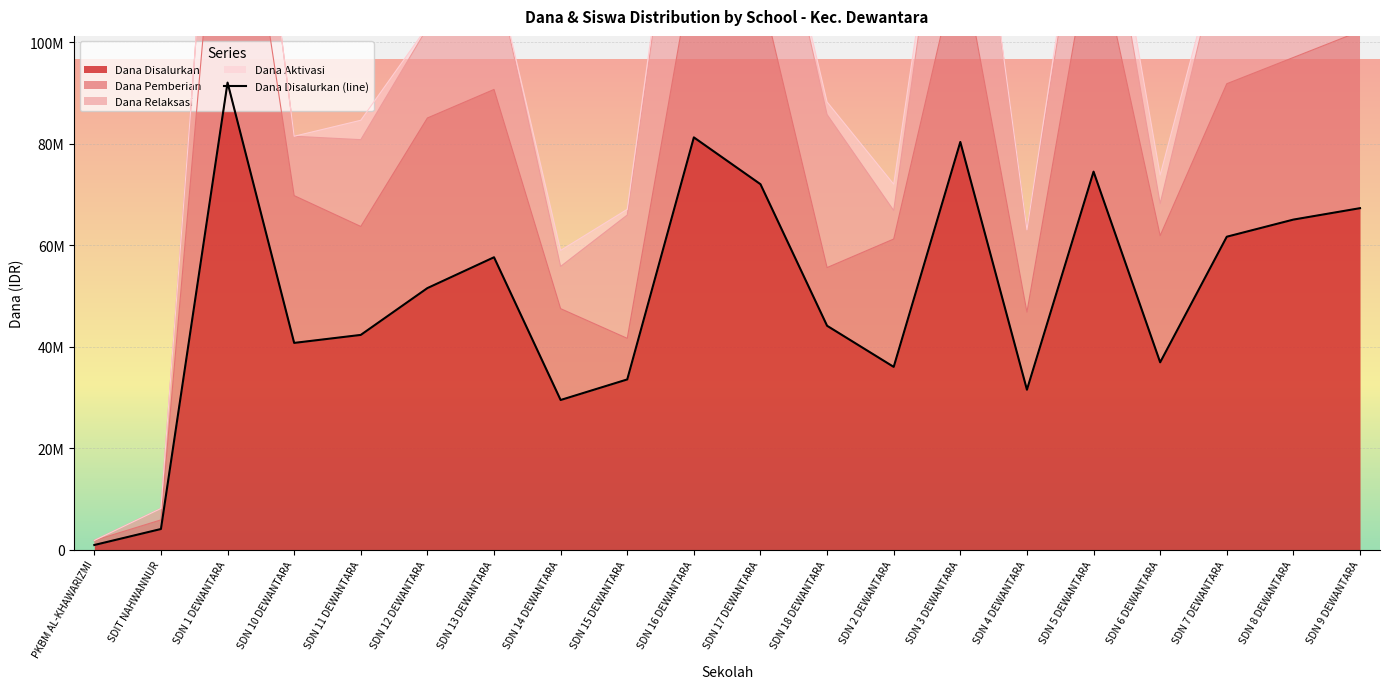

The value at SDN 7 DEWANTARA is 101382361. True or false?

False